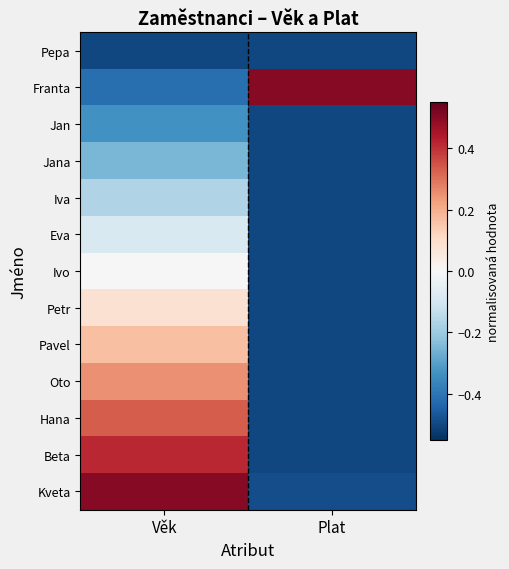

Which series changed the most between Věk and Plat?

Kveta